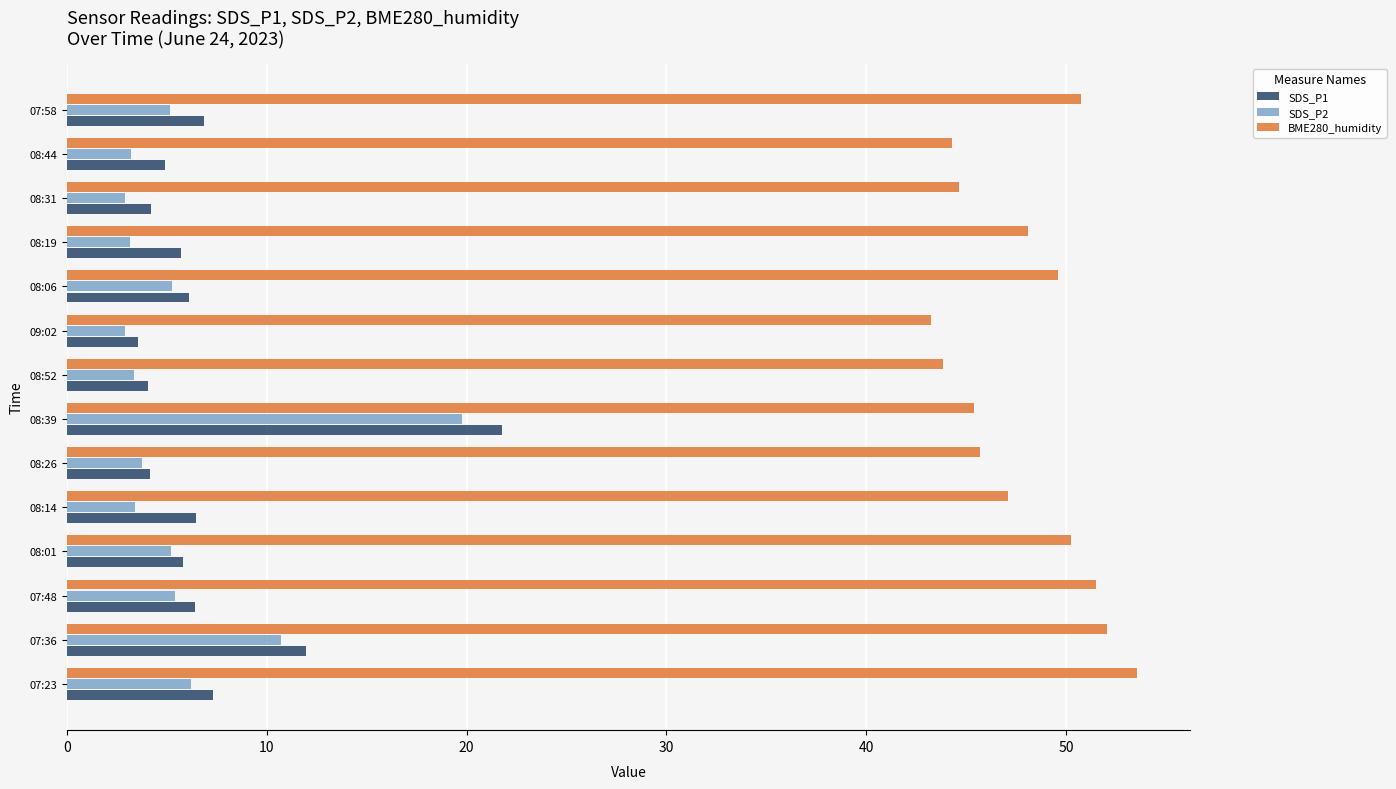

True or false: BME280_humidity has a value of 50.8 at 07:58.

True